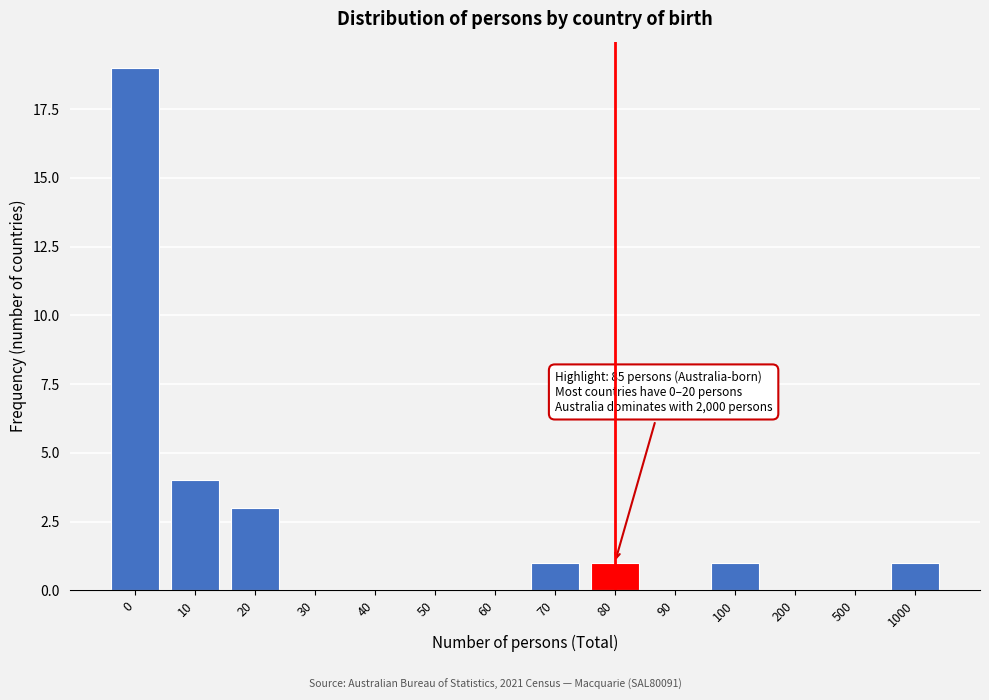

Reading left to right, extract all data points from this chart.

0=19	10=4	20=3	30=0	40=0	50=0	60=0	70=1	80=1	90=0	100=1	200=0	500=0	1000=1